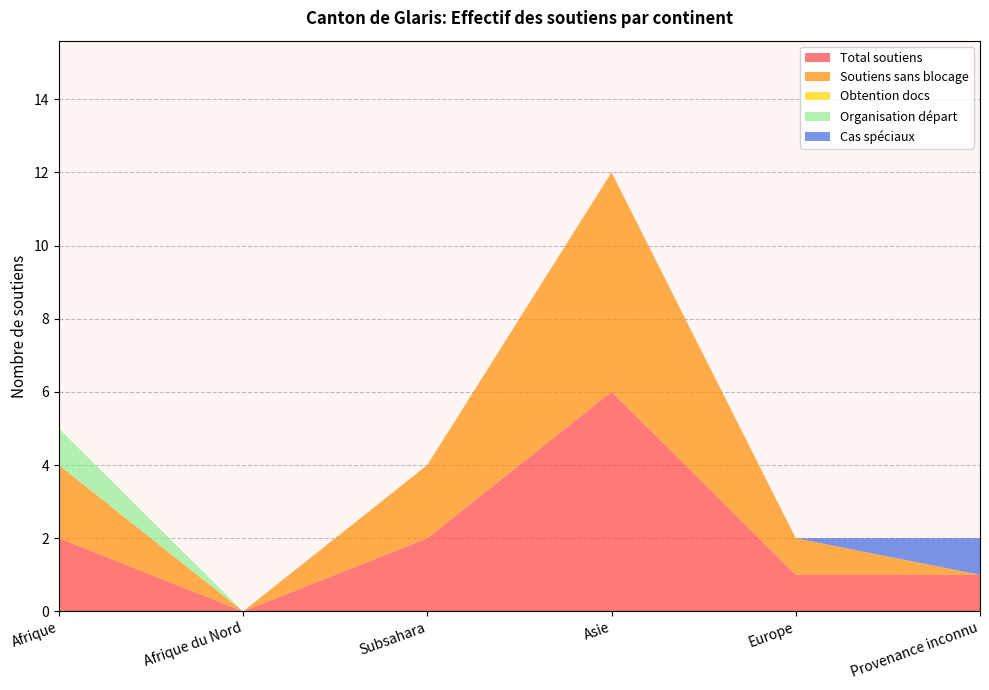

Reading left to right, transcribe all the data shown in this chart.

Total soutiens: 2	0	2	6	1	1
Soutiens sans blocage: 2	0	2	6	1	0
Obtention docs: 0	0	0	0	0	0
Organisation départ: 1	0	0	0	0	0
Cas spéciaux: 0	0	0	0	0	1